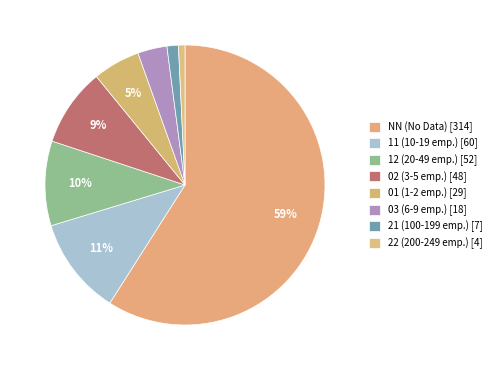

What percentage is the 22 slice, to the nearest percent?

1%